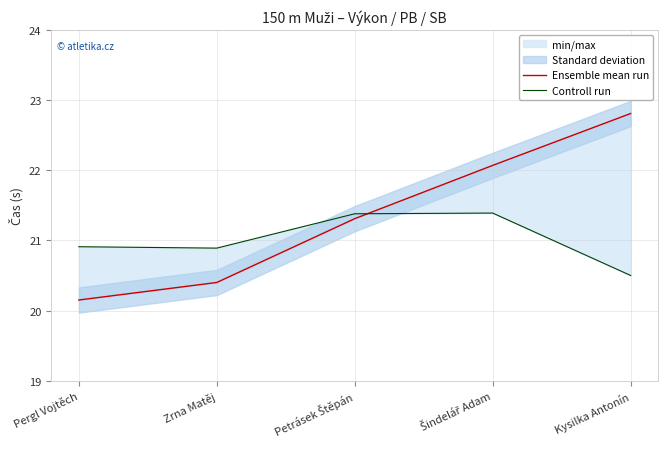

Reading left to right, list all the values displayed in this chart.

Ensemble mean run: Pergl Vojtěch=20.1	Zrna Matěj=20.4	Petrásek Štěpán=21.3	Šindelář Adam=22.1	Kysilka Antonín=22.8
Controll run: Pergl Vojtěch=20.9	Zrna Matěj=20.9	Petrásek Štěpán=21.4	Šindelář Adam=21.4	Kysilka Antonín=20.5